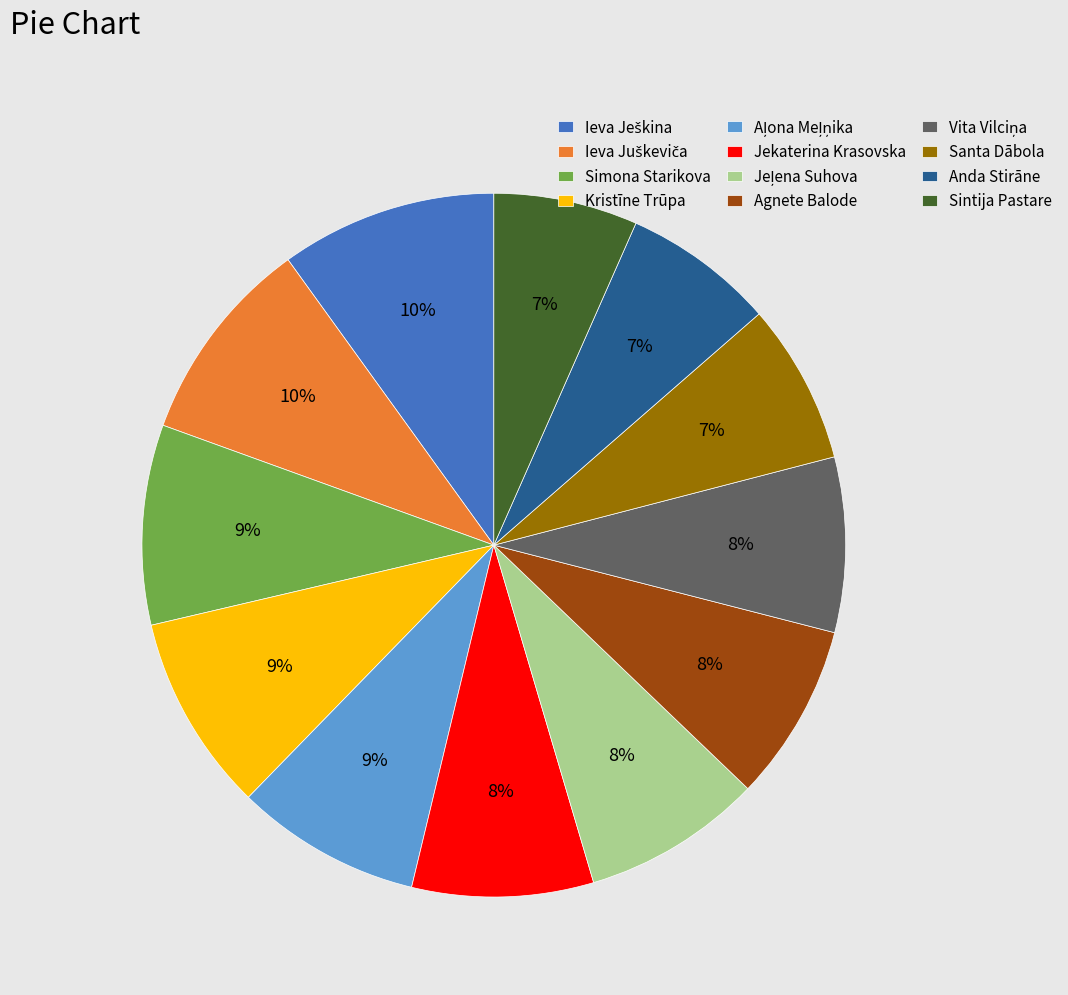

Count the number of slices in the pie.

12